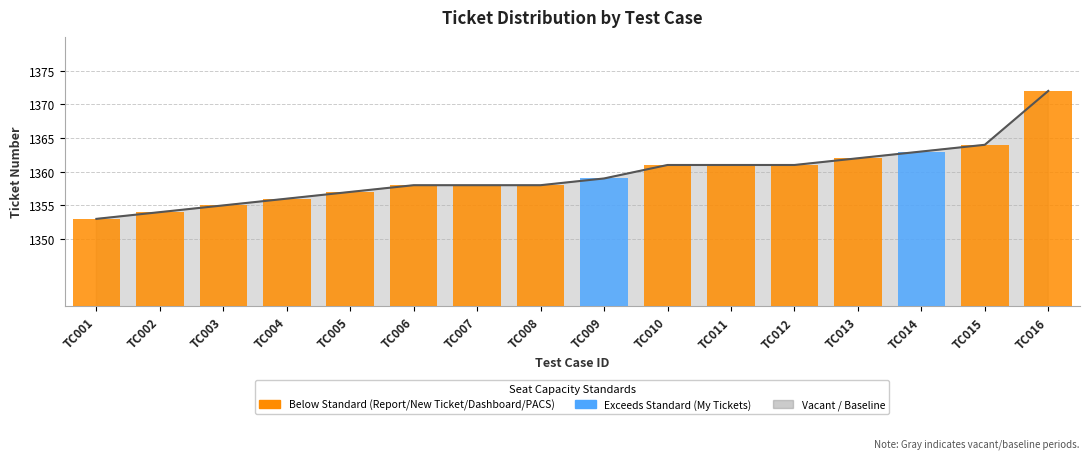

What is the ratio of the value at TC016 to the value at TC014?

1.0